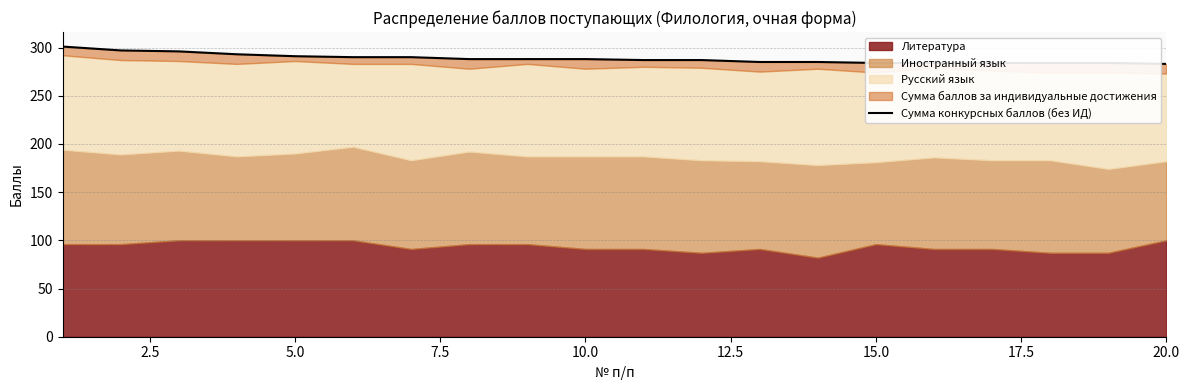

What is the value of the 10th point from the left?

288